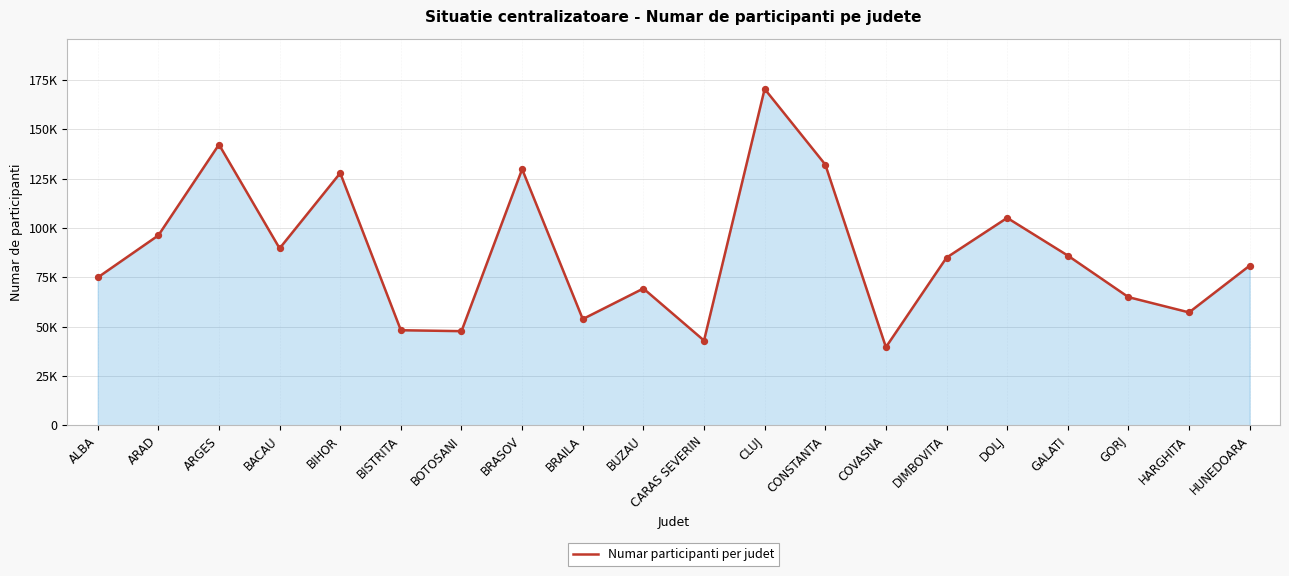

Between BOTOSANI and BRAILA, which is larger?

BRAILA